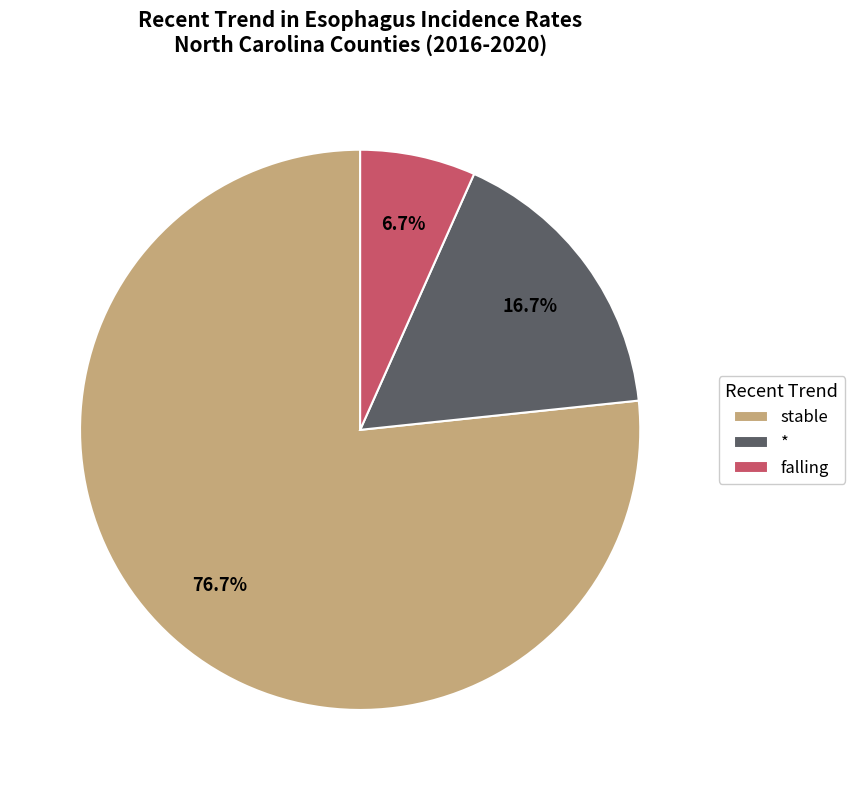

Between falling and stable, which is larger?

stable